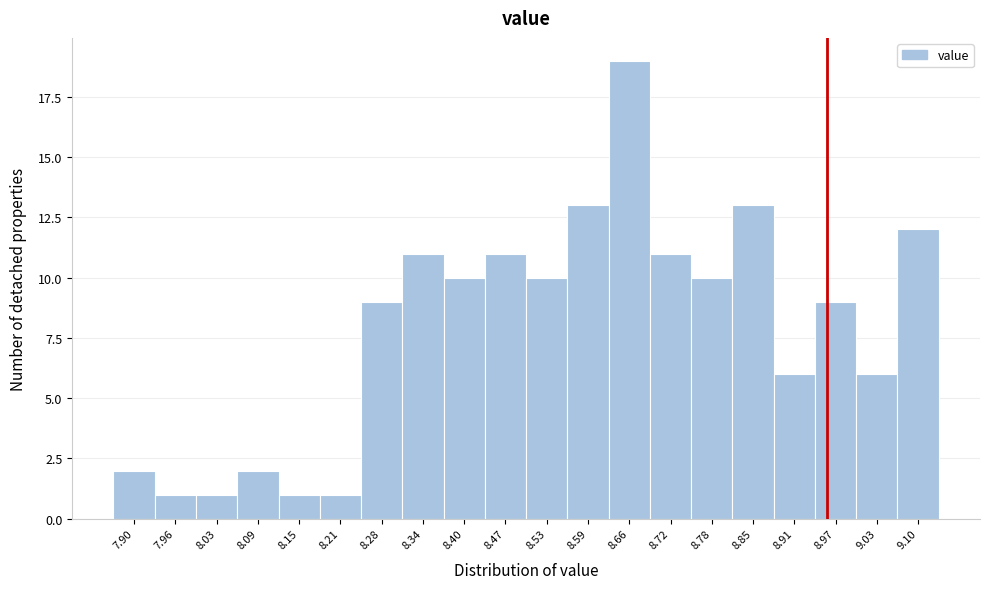

Reading left to right, transcribe all the data shown in this chart.

2	1	1	2	1	1	9	11	10	11	10	13	19	11	10	13	6	9	6	12